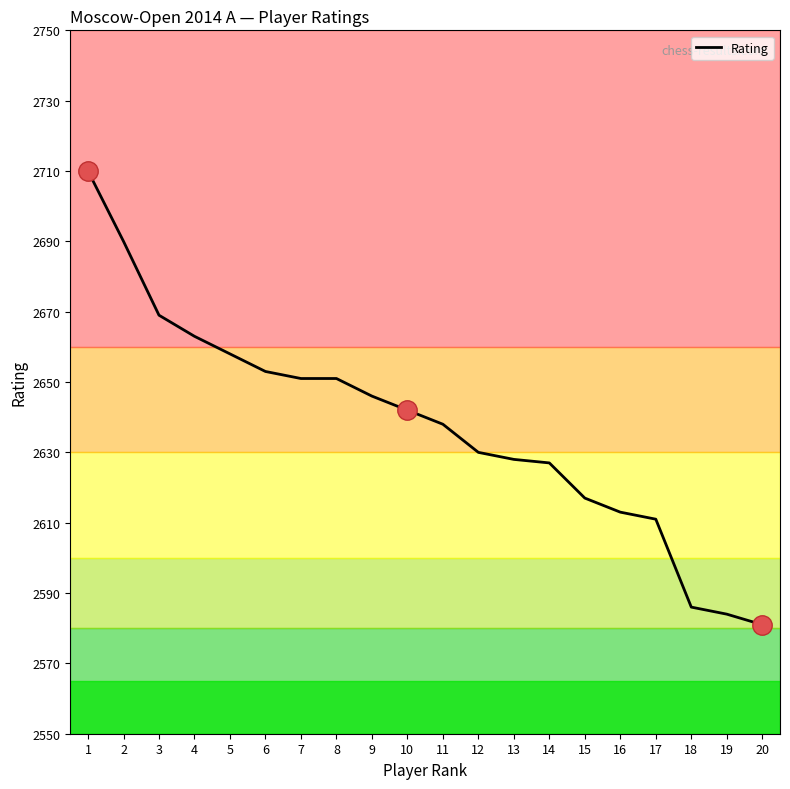

Is it true that the value at 10 is 1381?

False